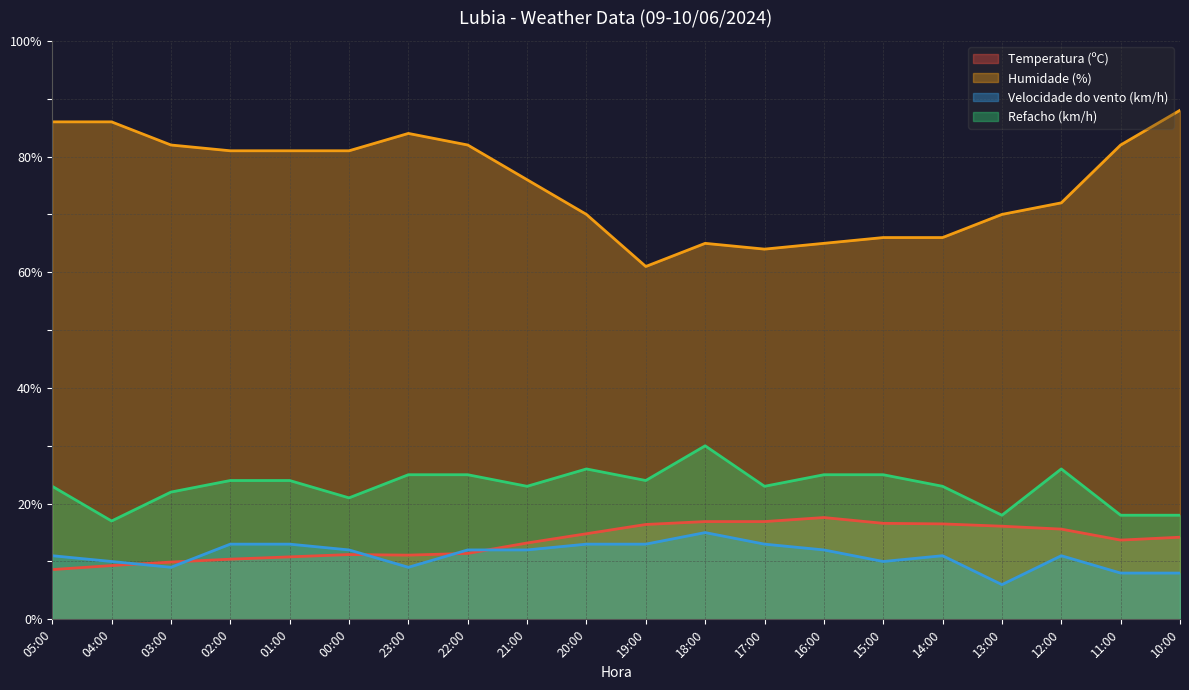

Reading right to left, list all the values displayed in this chart.

Temperatura (ºC): 14.2	13.7	15.6	16.1	16.5	16.6	17.6	16.9	16.9	16.4	14.8	13.2	11.4	11.1	11.2	10.8	10.4	9.9	9.3	8.6
Humidade (%): 88.0	82.0	72.0	70.0	66.0	66.0	65.0	64.0	65.0	61.0	70.0	76.0	82.0	84.0	81.0	81.0	81.0	82.0	86.0	86.0
Velocidade do vento (km/h): 8.0	8.0	11.0	6.0	11.0	10.0	12.0	13.0	15.0	13.0	13.0	12.0	12.0	9.0	12.0	13.0	13.0	9.0	10.0	11.0
Refacho (km/h): 18.0	18.0	26.0	18.0	23.0	25.0	25.0	23.0	30.0	24.0	26.0	23.0	25.0	25.0	21.0	24.0	24.0	22.0	17.0	23.0